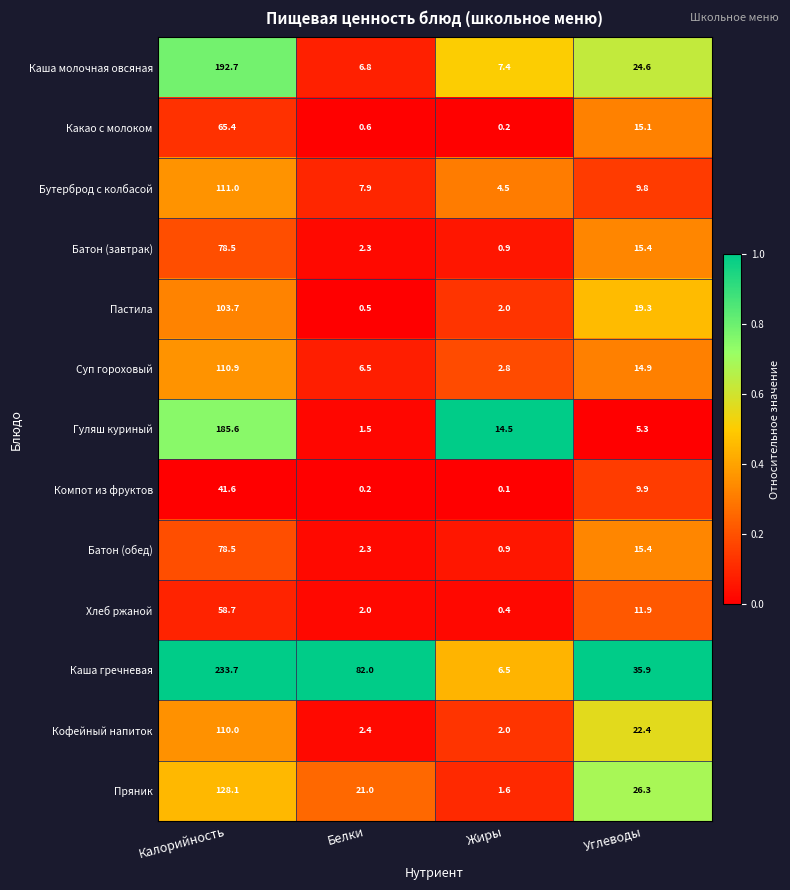

At which category does the chart reach its minimum across all series?

Жиры